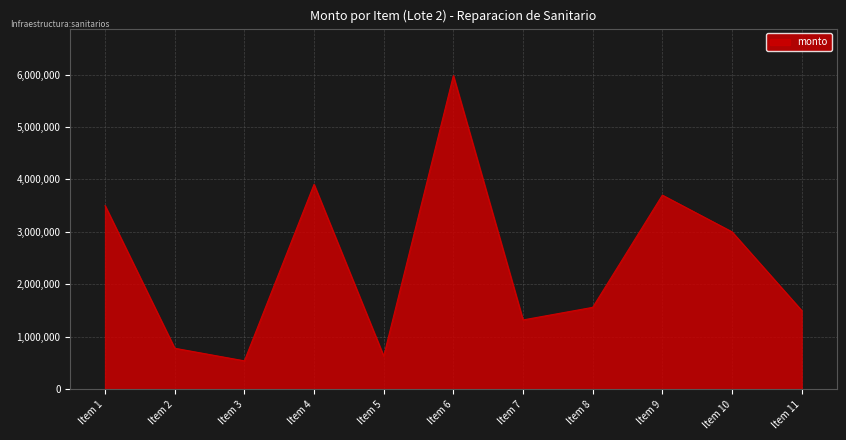

What is the smallest value displayed?

540000